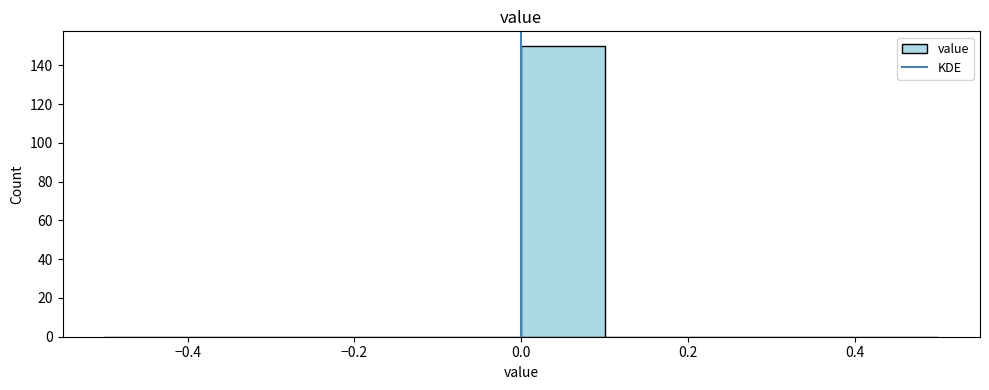

Reading left to right, transcribe this chart: for each bar, give the range it covers on the x-axis and its height. The values are not printed on the chart, so give them approximately, as read against the axis.

-0.5 to -0.4: 0
-0.4 to -0.3: 0
-0.3 to -0.2: 0
-0.2 to -0.1: 0
-0.1 to 0.0: 0
0.0 to 0.1: 150
0.1 to 0.2: 0
0.2 to 0.3: 0
0.3 to 0.4: 0
0.4 to 0.5: 0